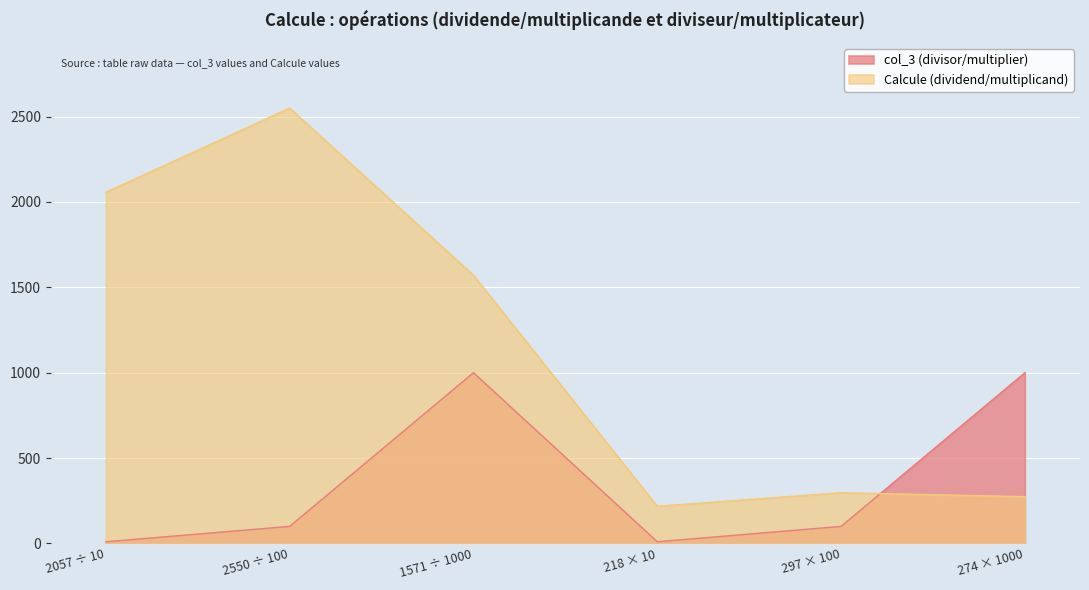

The col_3 (divisor/multiplier) series shows 100 at 2550 ÷ 100. True or false?

True